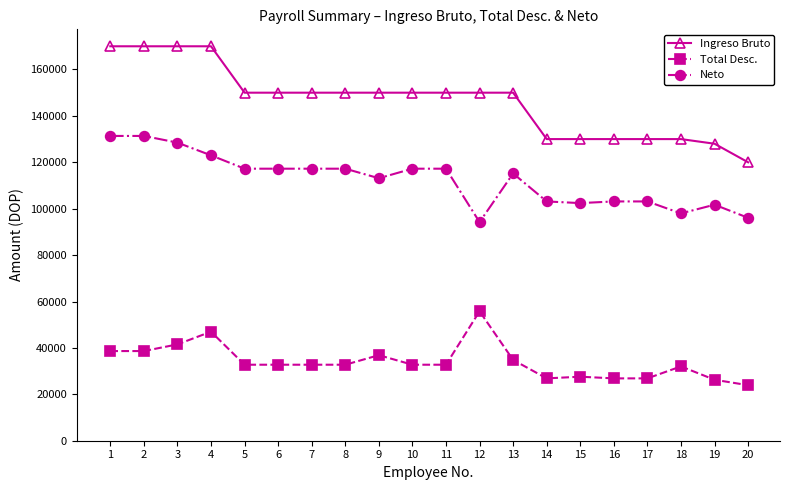

What is the lowest value of the Ingreso Bruto series?

120000.0